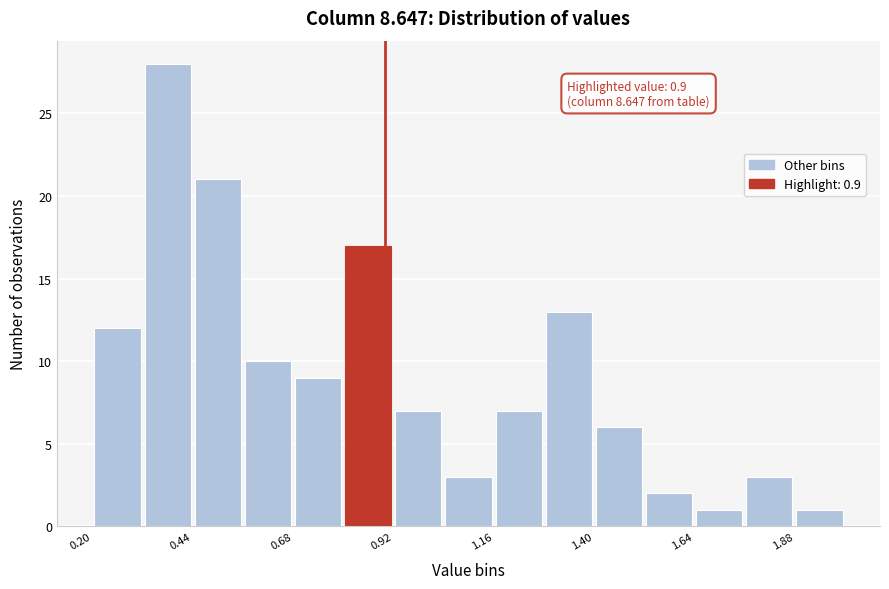

Read against the x-axis, roughly where is the centre of the tallest bar?

0.40